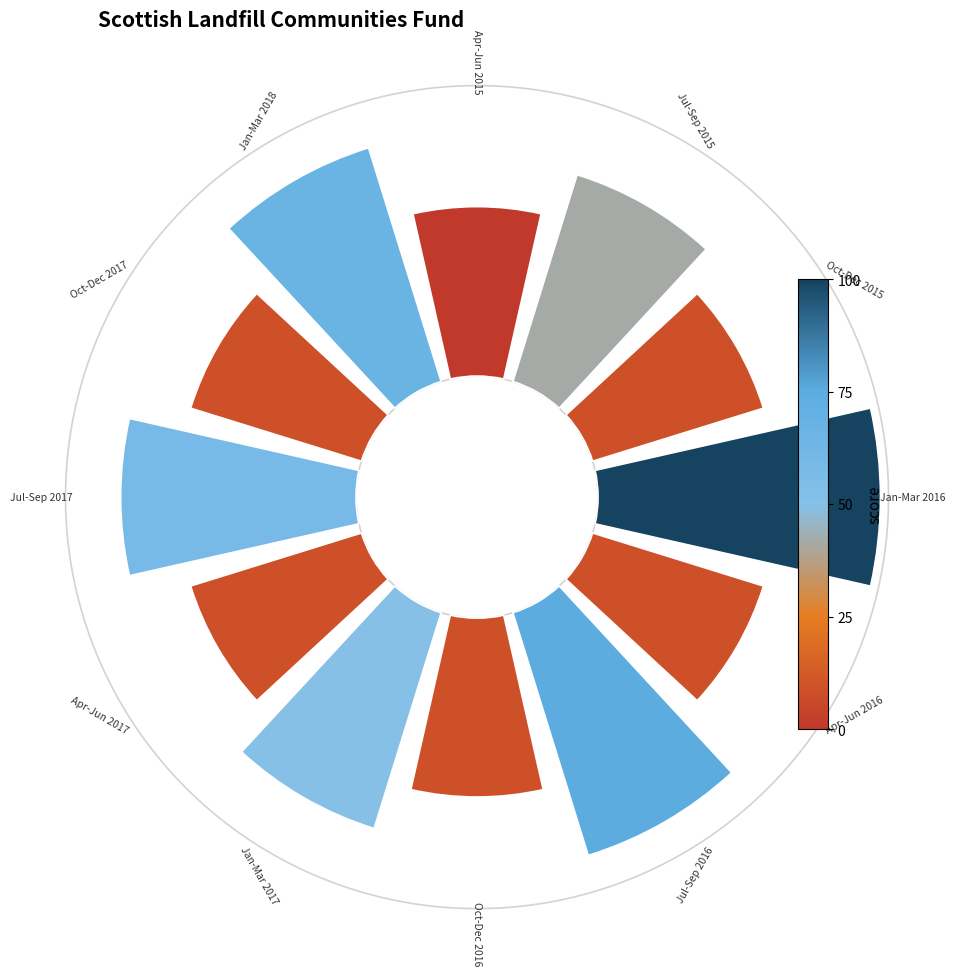

Does 3 account for over 50% of the chart?

No